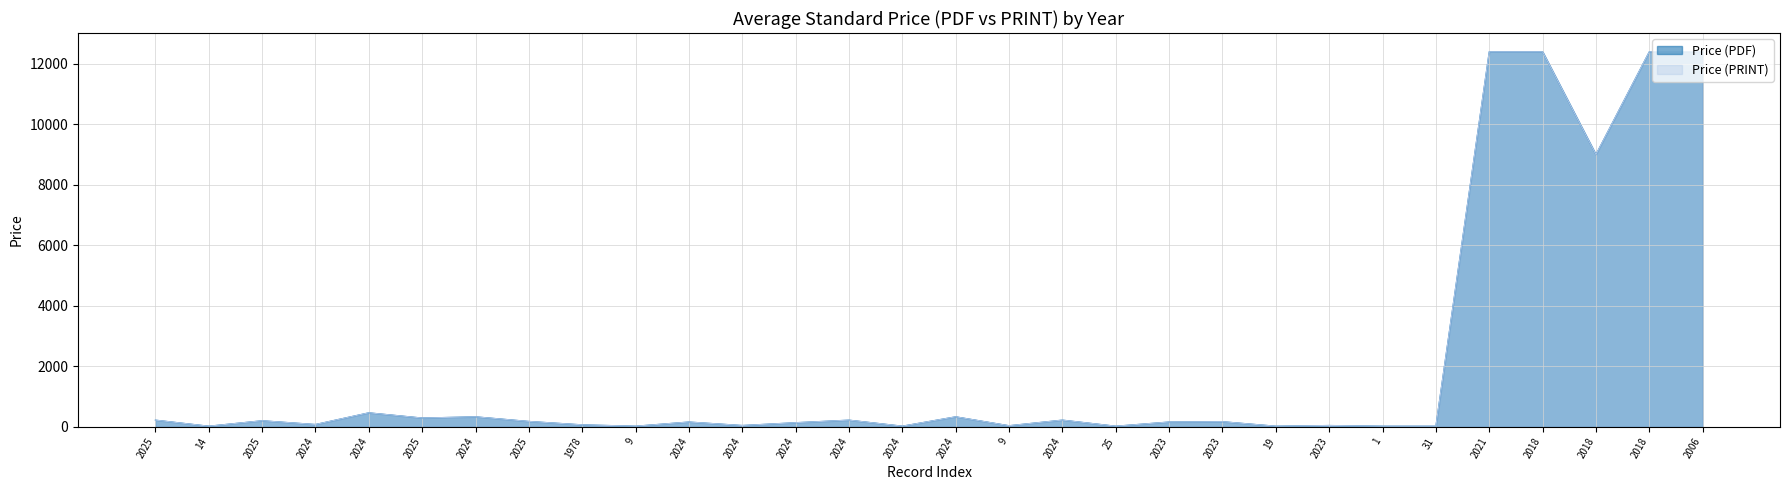

How many lines are shown in the chart?

2